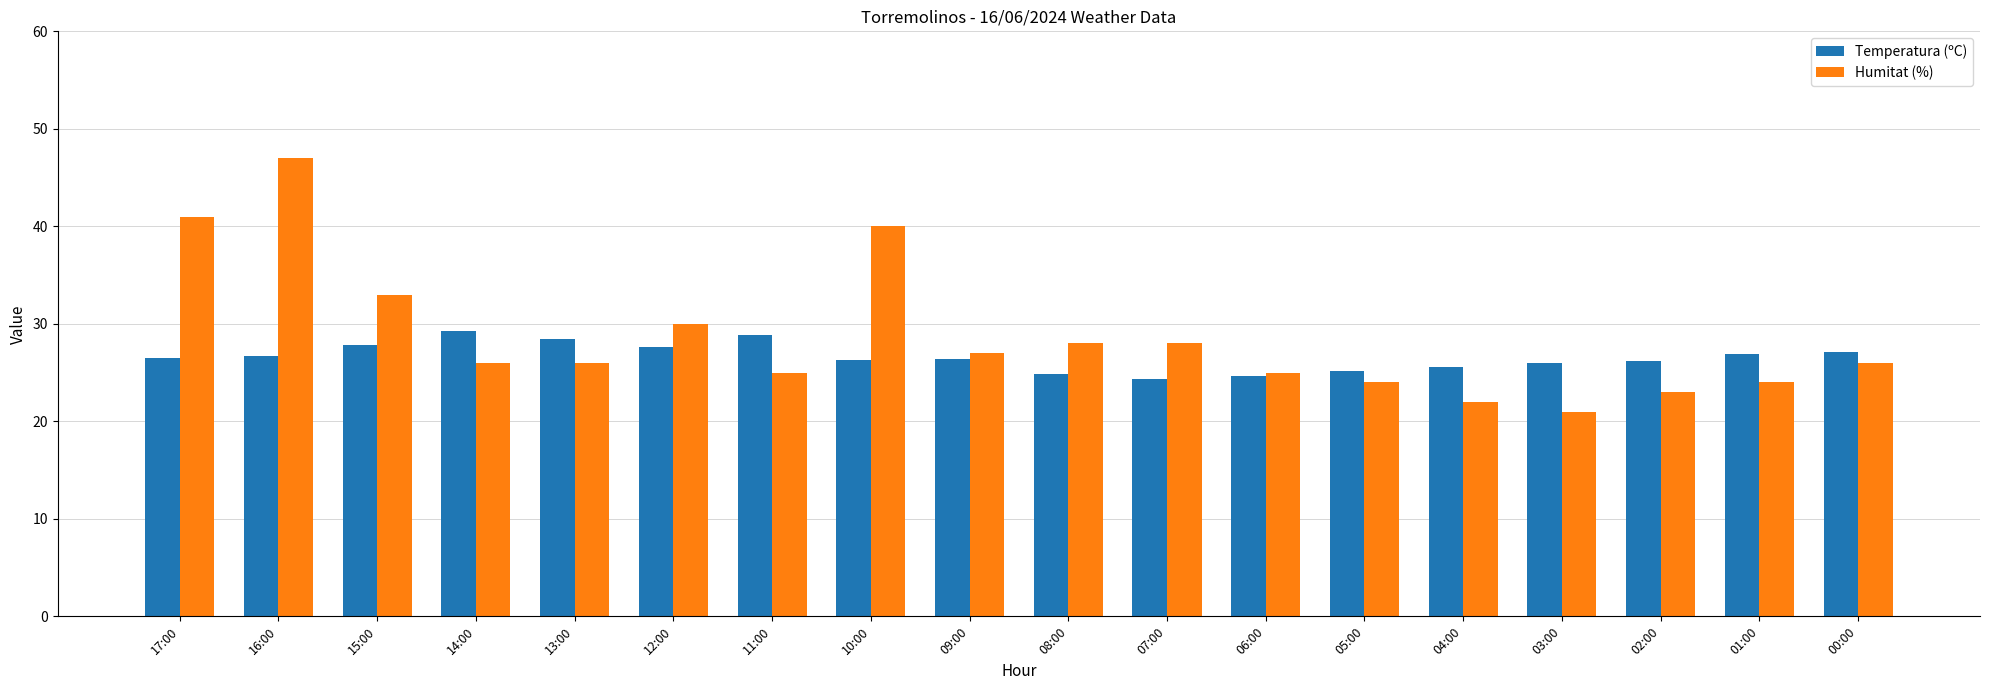

What is the difference between the highest and lowest values at 06:00?

0.3